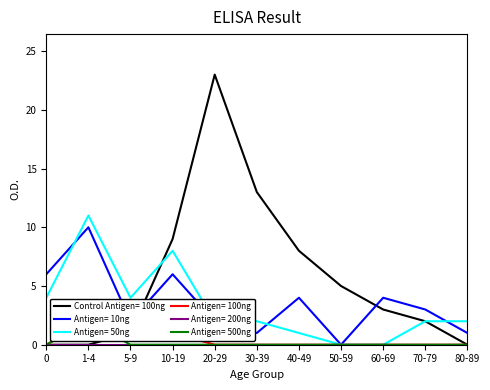

What is the value of the ライノウイルスまたはエンテロウイルス point at the 2nd from the left?

11